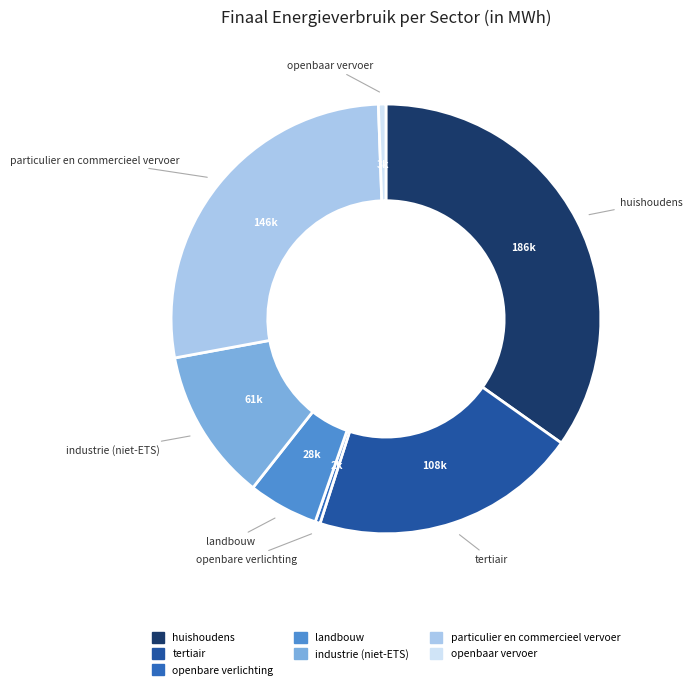

What is the largest slice in the pie chart?

huishoudens